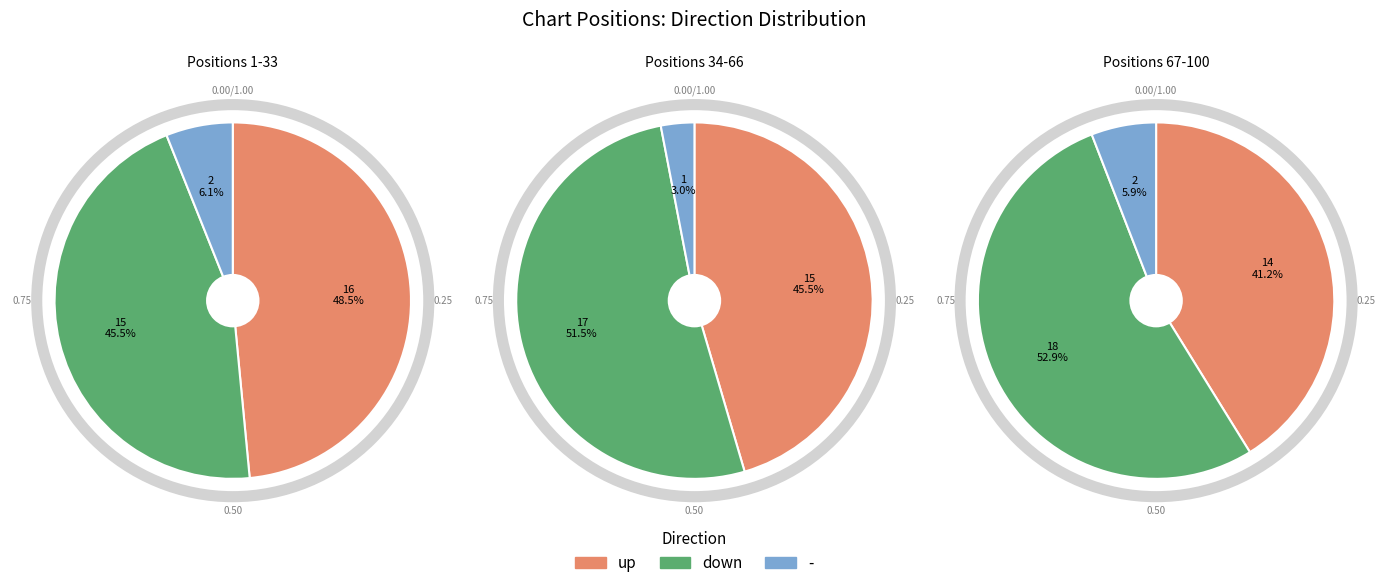

Is it true that down is 37% of the pie?

False